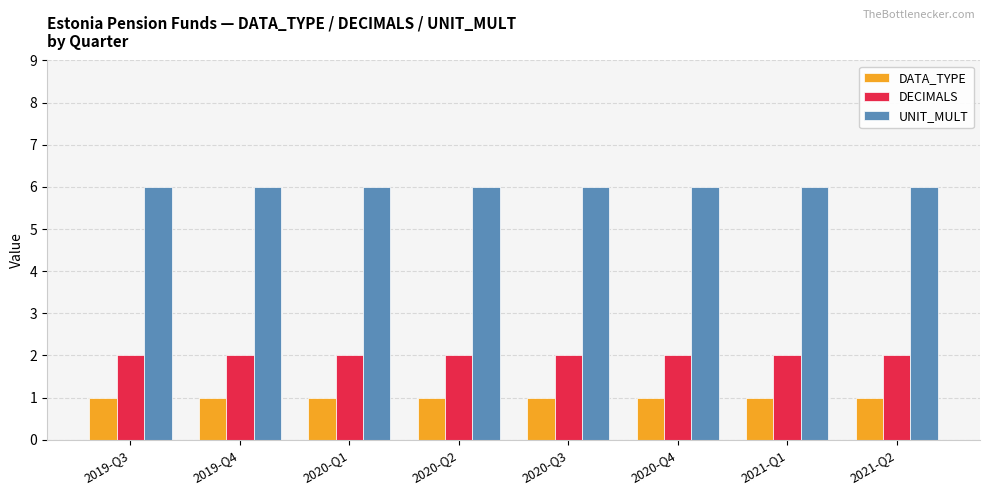

How many bars are there in each group?

3